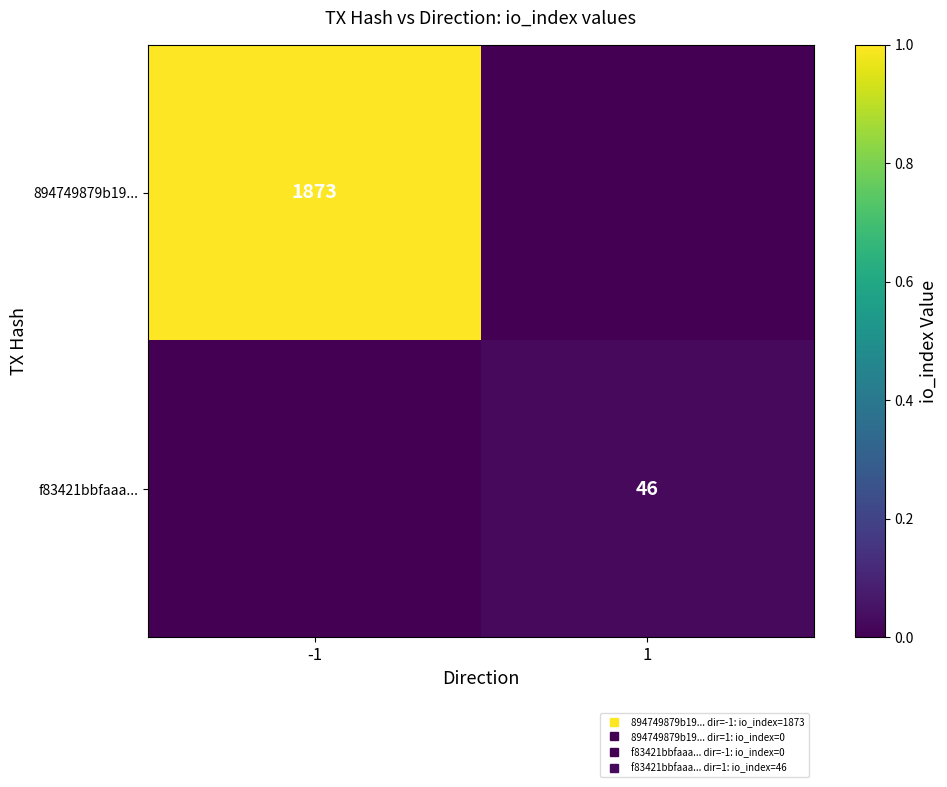

Which series has the largest range (max minus min)?

894749879b19...